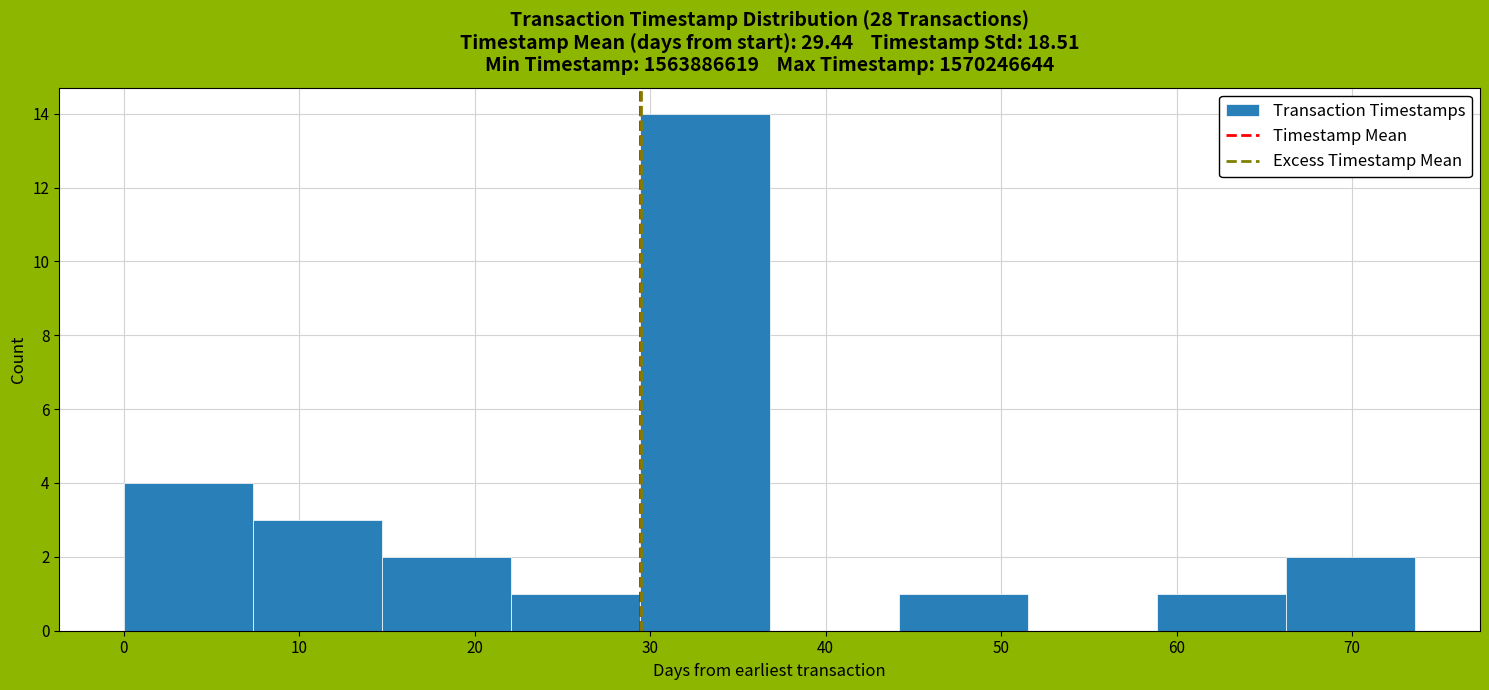

How tall is the bar that spans 29 to 37 on the x-axis? Neither the bar edges nor the heights are printed on the chart, so give them approximately, as read against the axes.

14